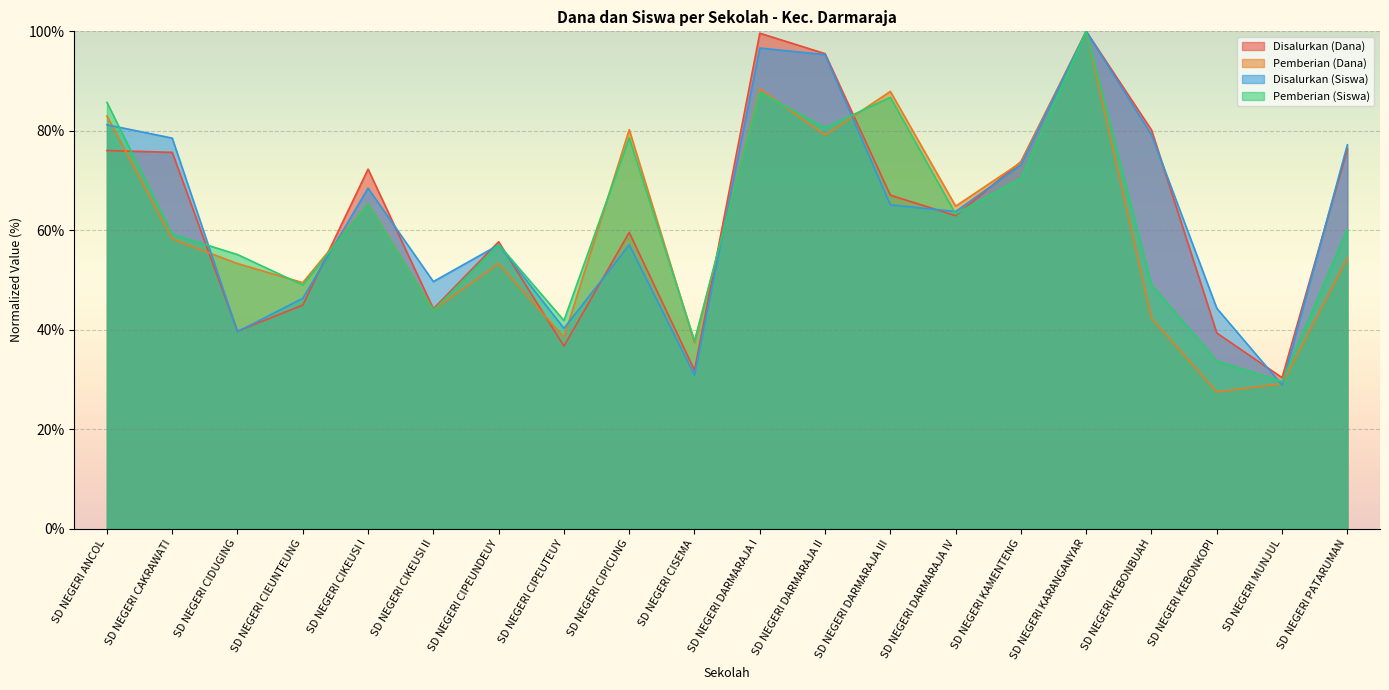

Rank the categories by Disalurkan (Siswa) value from lowest to highest.

SD NEGERI MUNJUL, SD NEGERI CISEMA, SD NEGERI CIDUGING, SD NEGERI CIPEUTEUY, SD NEGERI KEBONKOPI, SD NEGERI CIEUNTEUNG, SD NEGERI CIKEUSI II, SD NEGERI CIPEUNDEUY, SD NEGERI CIPICUNG, SD NEGERI DARMARAJA IV, SD NEGERI DARMARAJA III, SD NEGERI CIKEUSI I, SD NEGERI KAMENTENG, SD NEGERI PATARUMAN, SD NEGERI CAKRAWATI, SD NEGERI KEBONBUAH, SD NEGERI ANCOL, SD NEGERI DARMARAJA II, SD NEGERI DARMARAJA I, SD NEGERI KARANGANYAR